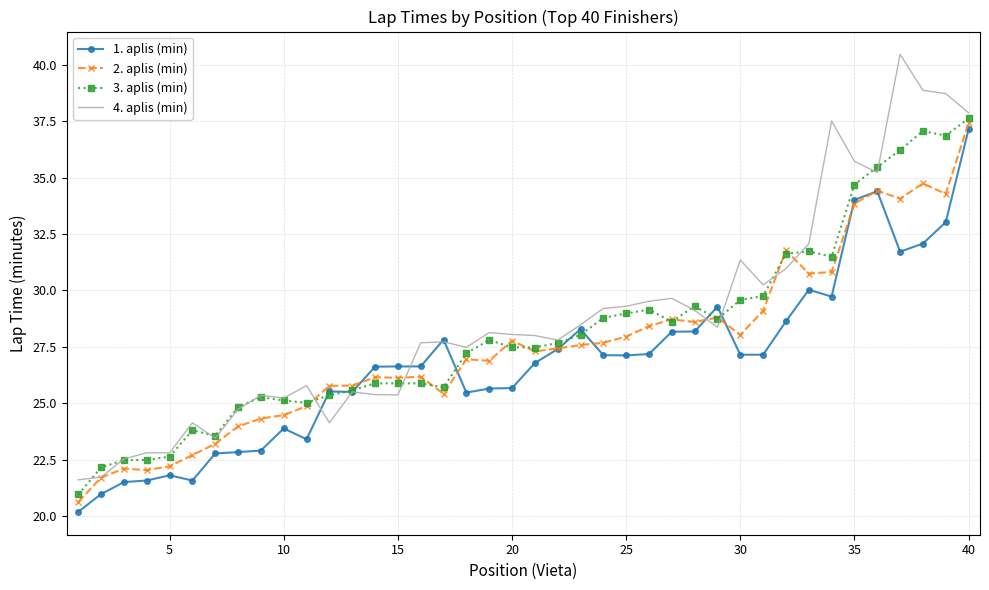

What is the maximum value for 4. aplis (min)?

40.5